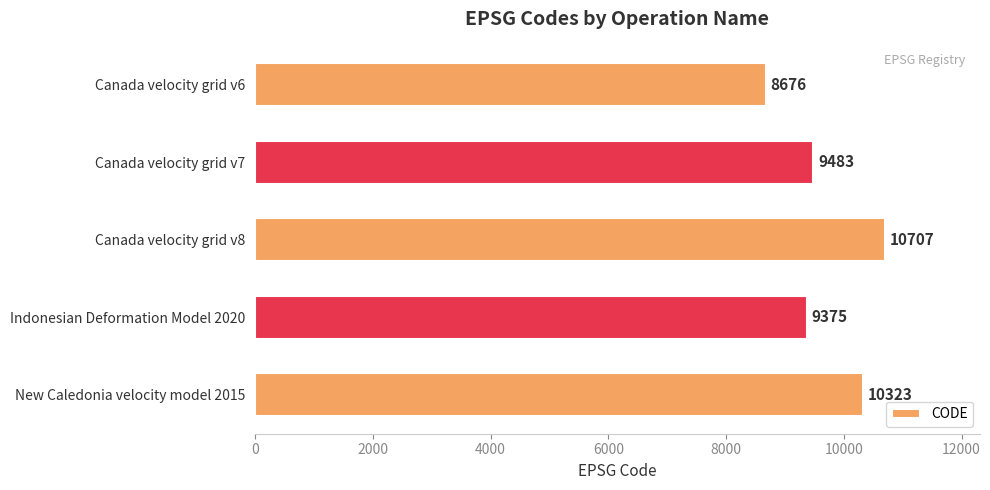

What is the difference between the maximum and second lowest values?

1332